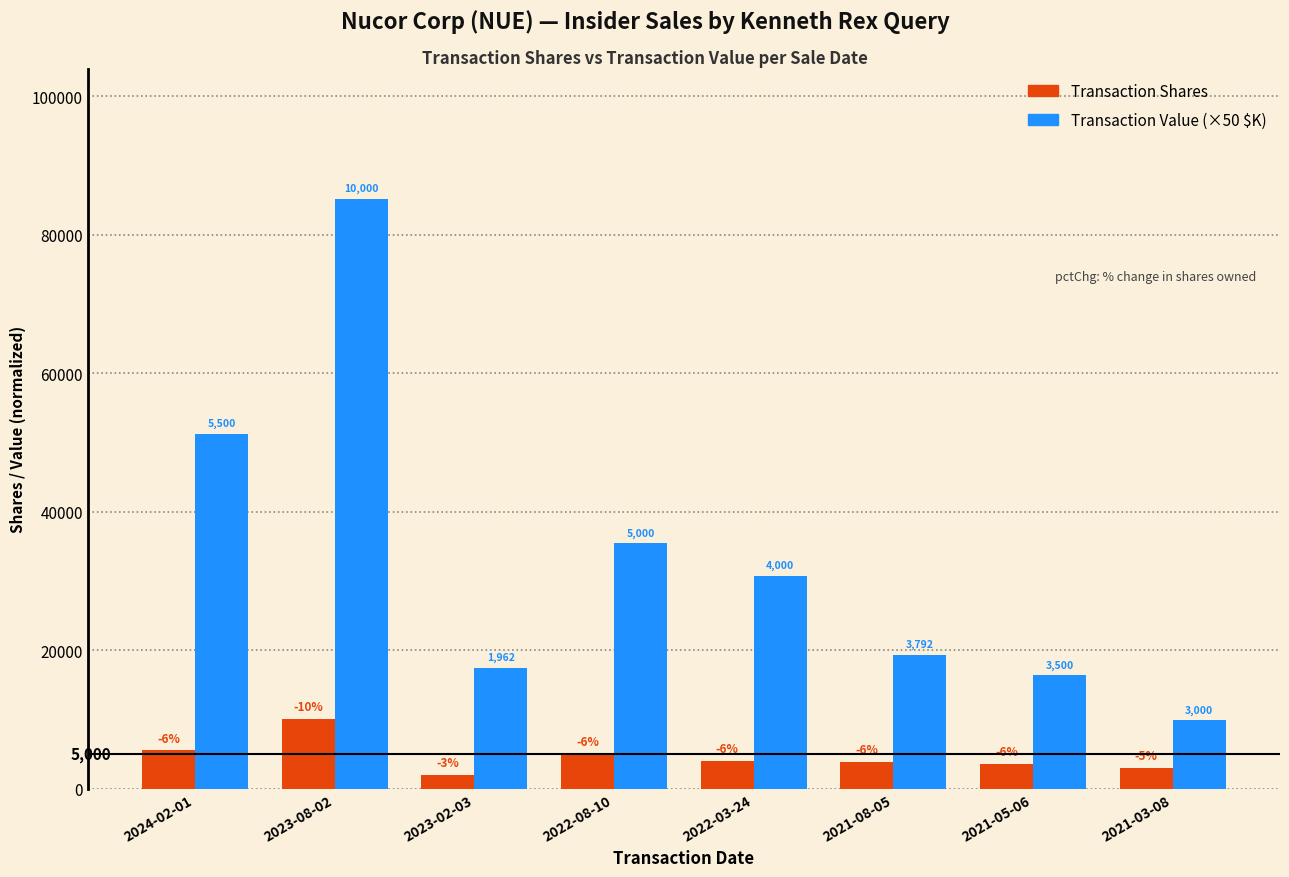

At which category does the chart reach its peak across all series?

2023-08-02